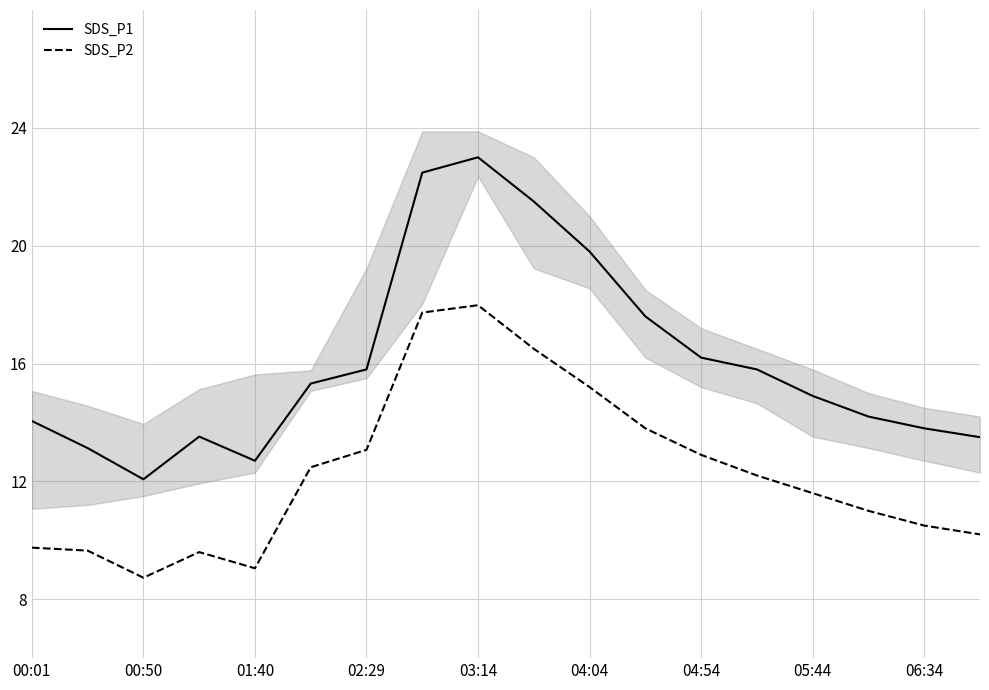

The SDS_P1 series shows 17.6 at 11. True or false?

True